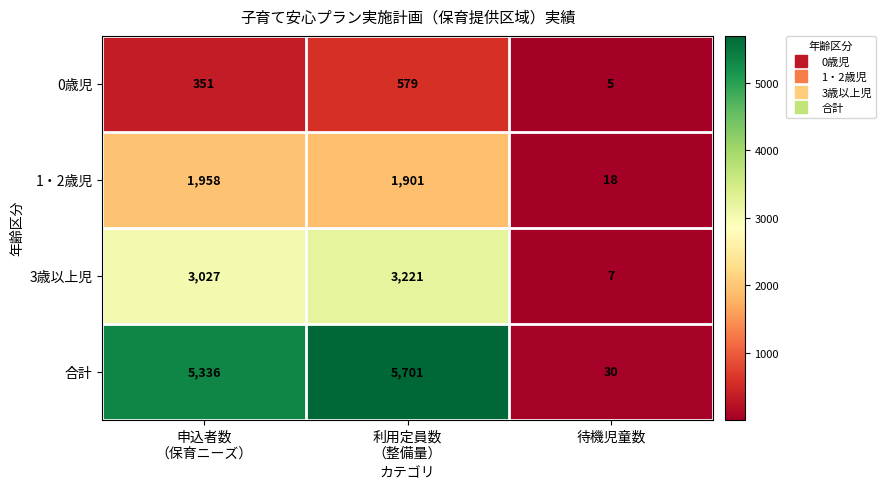

Which series has the largest total across all categories?

合計